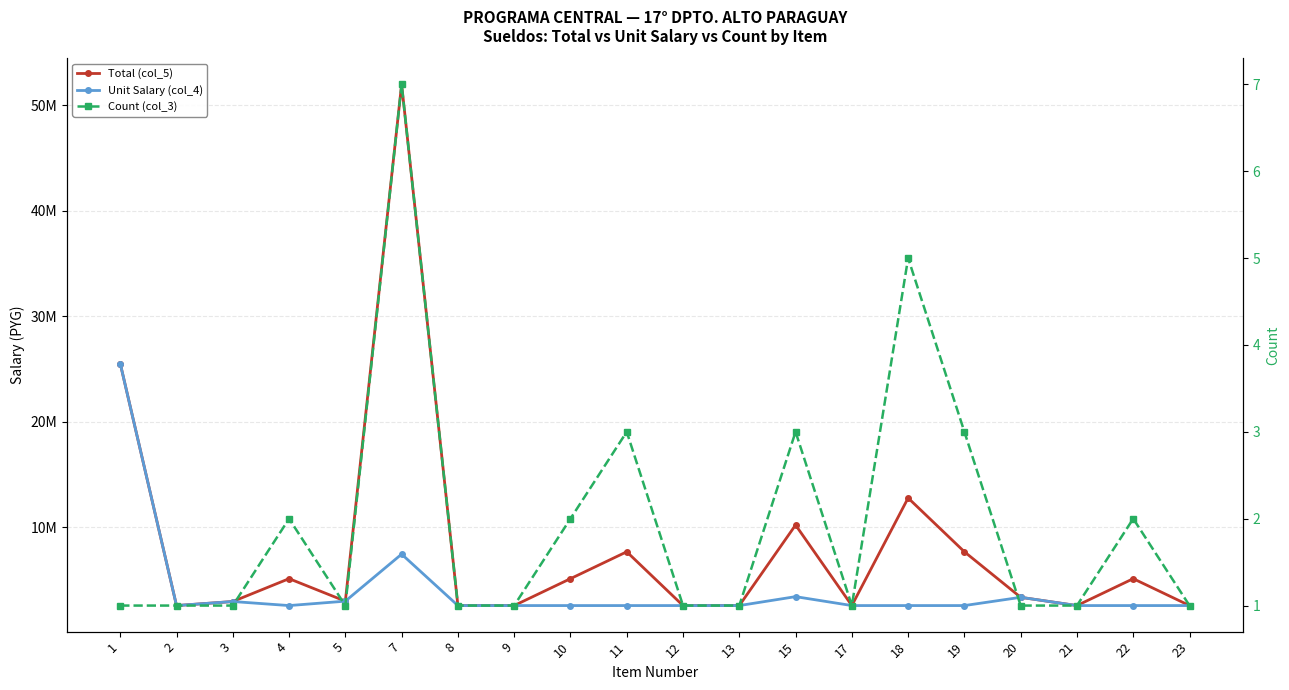

At how many categories does at least one series exceed 32410732?

1